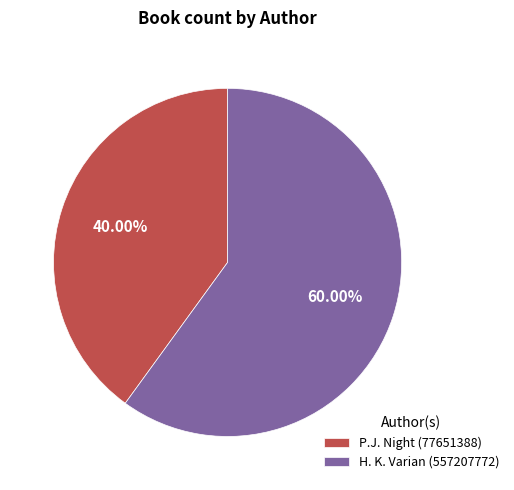

What is the smallest slice in the pie chart?

P.J. Night (77651388)